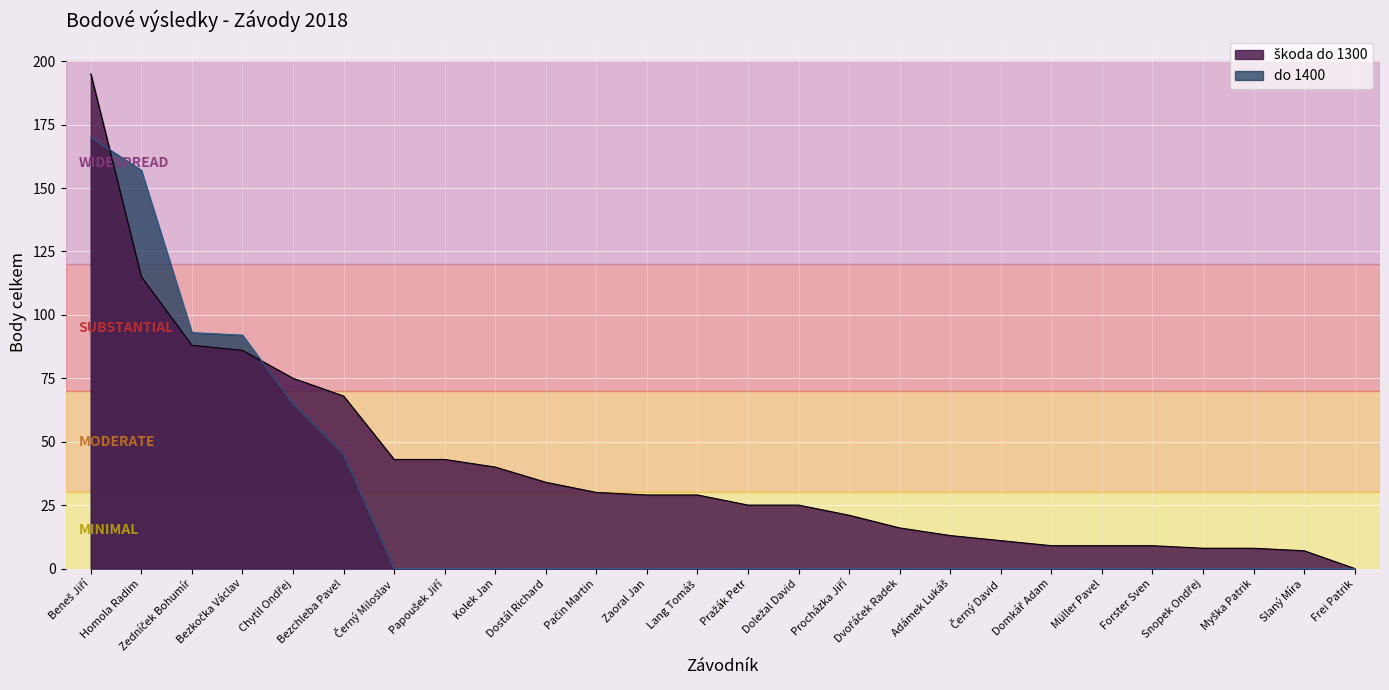

The value of škoda do 1300 at Zaoral Jan is 29. True or false?

True